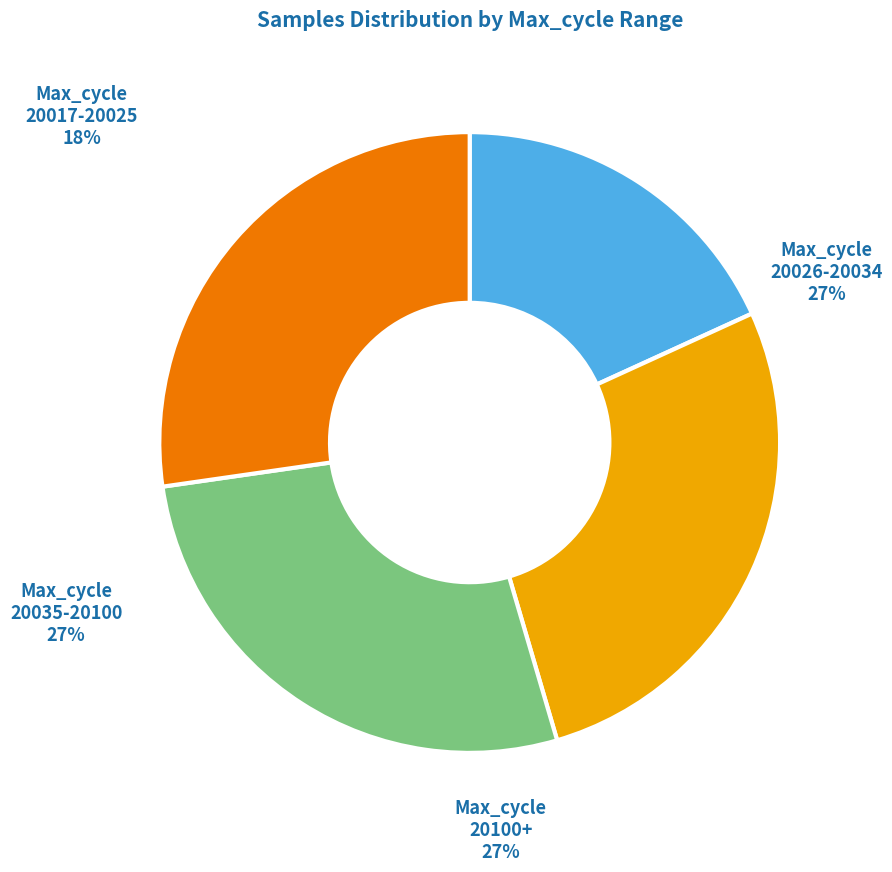

Is it true that 32 is 2% of the pie?

True